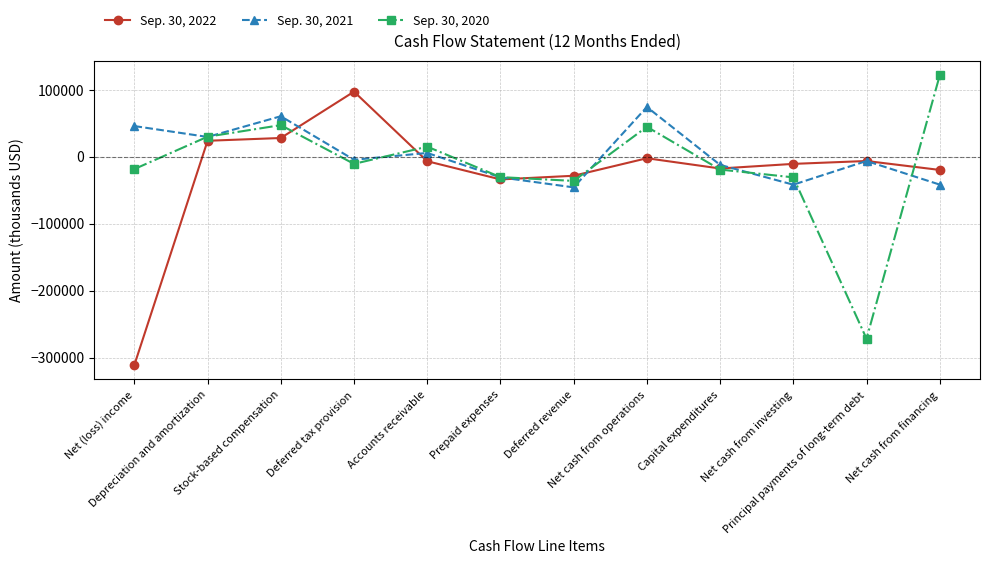

Rank the series by their average value, from highest to lowest.

Sep. 30, 2021, Sep. 30, 2020, Sep. 30, 2022